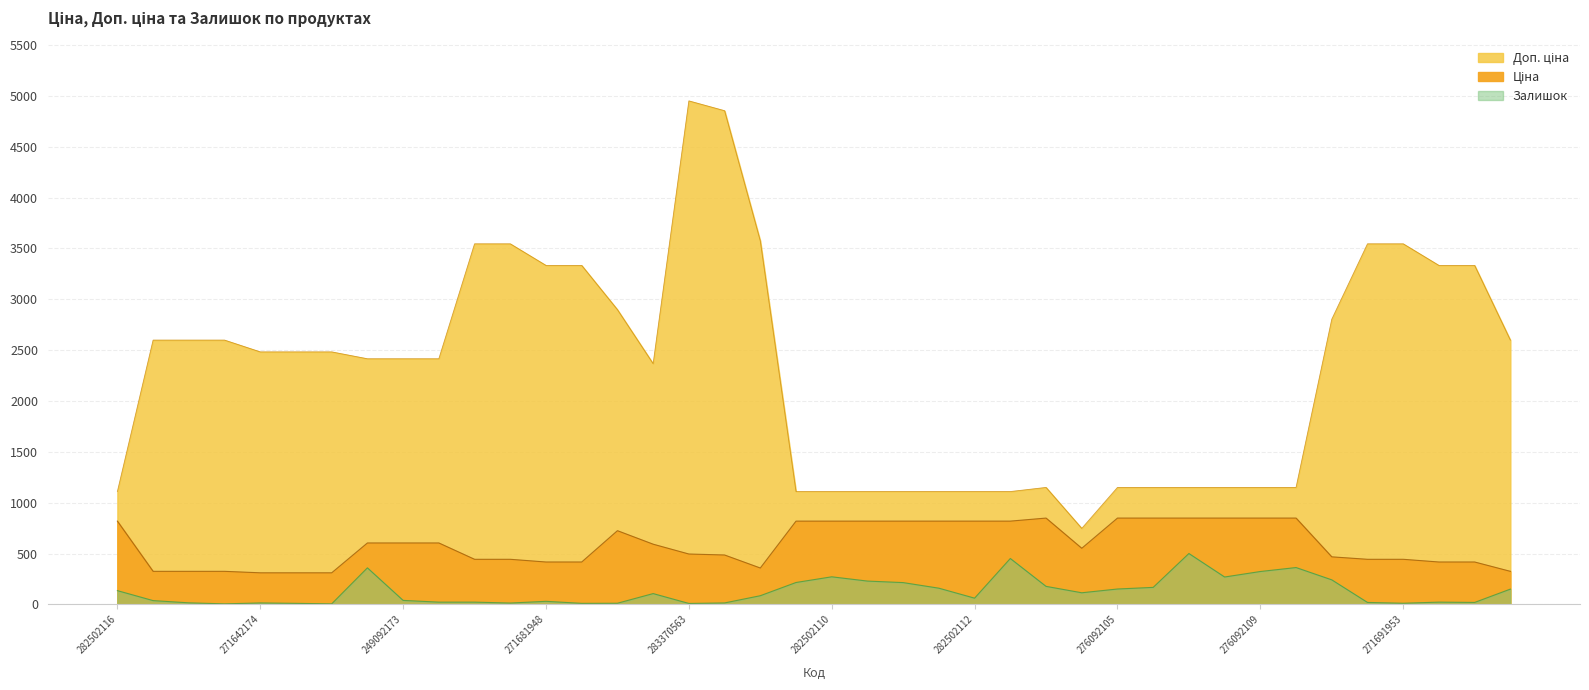

Rank the series by their average value, from lowest to highest.

Залишок, Ціна, Доп. ціна